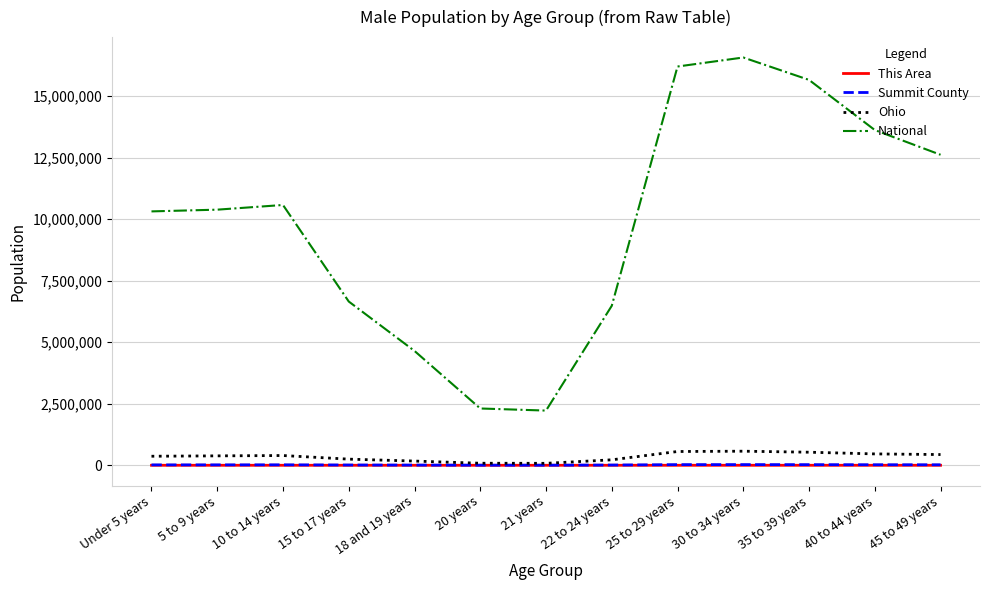

Does the chart have visible grid lines?

Yes